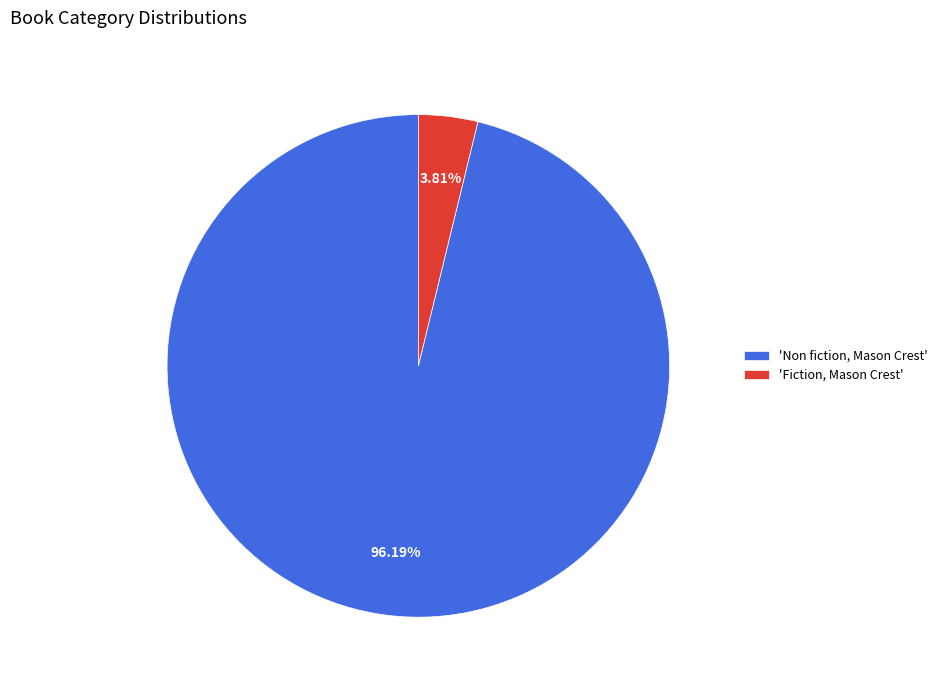

Do 'Non fiction, Mason Crest' and 'Fiction, Mason Crest' together represent more than half of the pie?

Yes